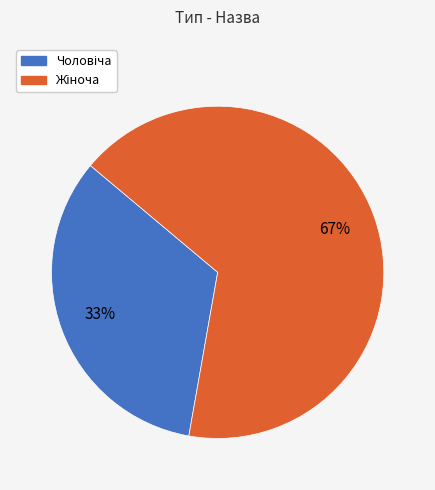

To the nearest percent, what is the average slice percentage?

50%